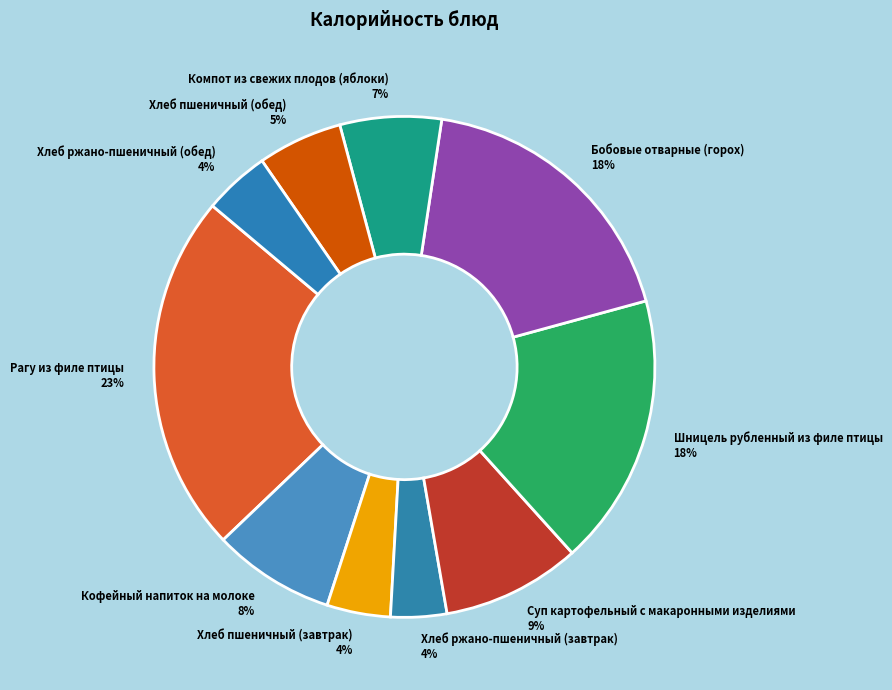

To the nearest percent, what portion does Компот из свежих плодов (яблоки) represent?

7%